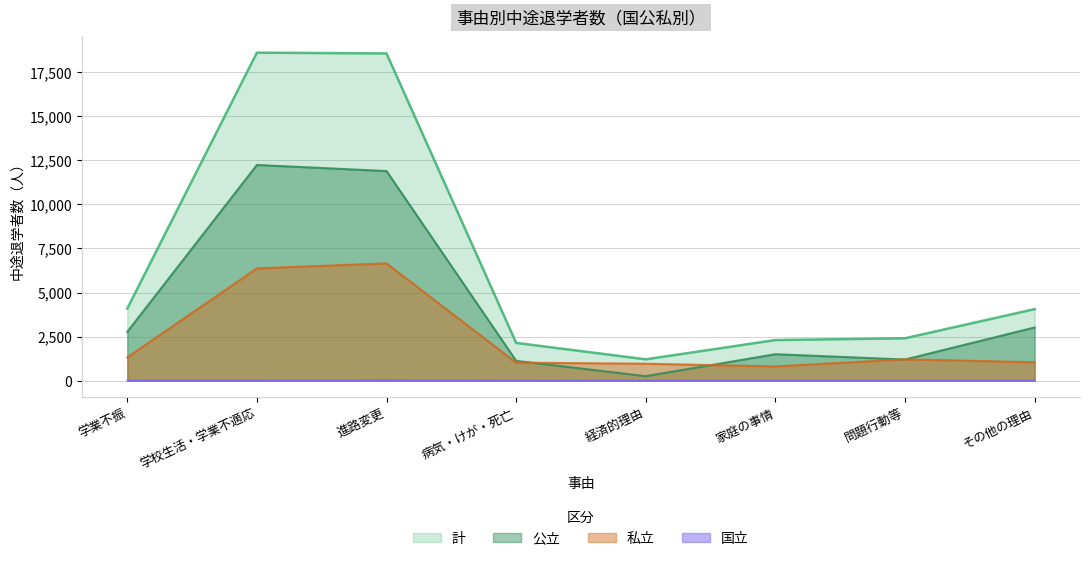

What is the label of the 4th point from the right?

経済的理由